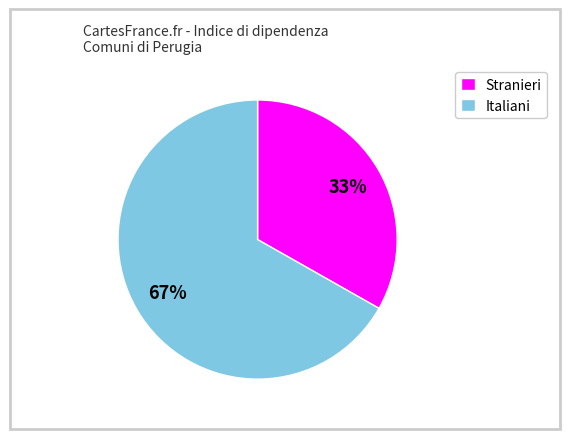

Does Italiani represent more than half of the total?

Yes